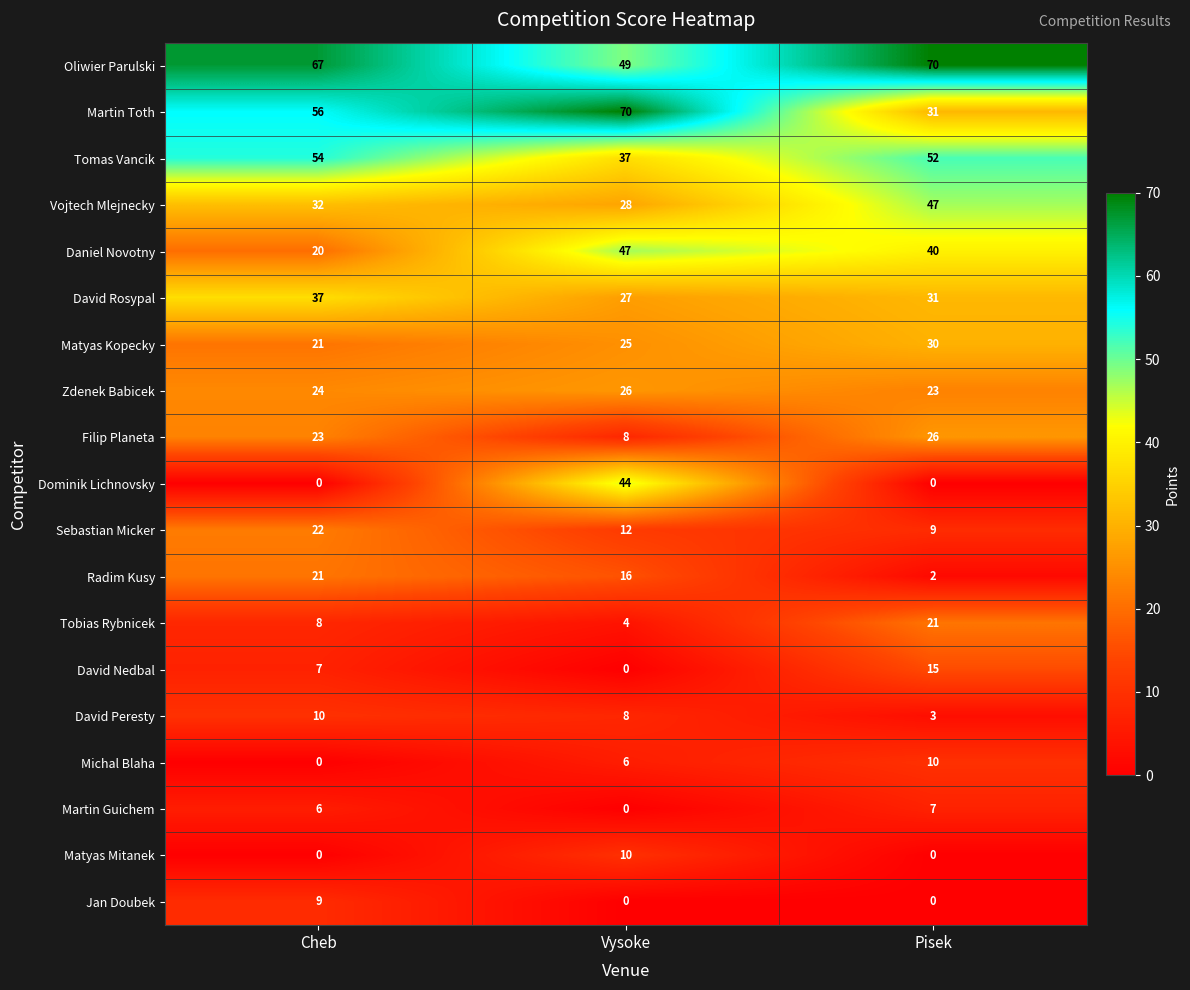

What is the difference between the maximum and minimum values in the Matyas Kopecky series?

9